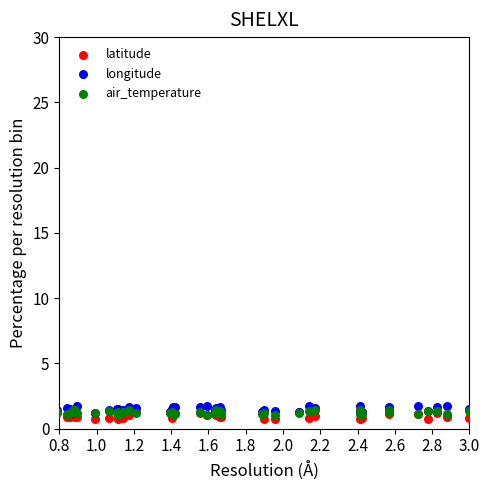

Which series reaches the minimum Y coordinate?

latitude